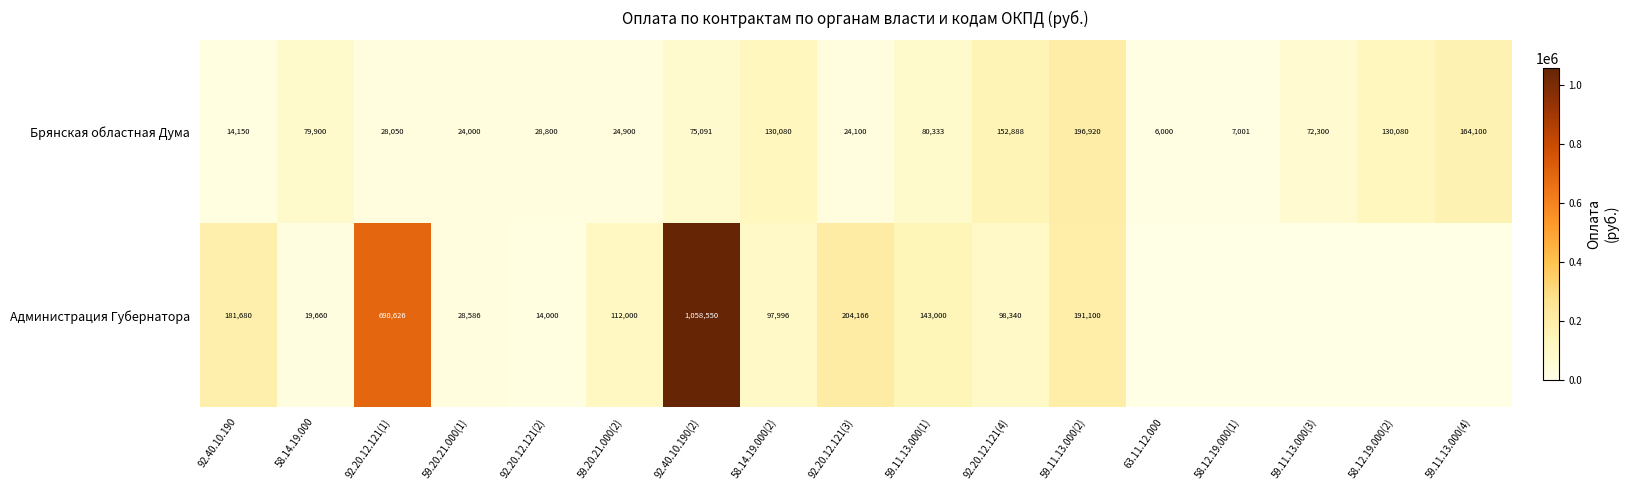

At which label does Брянская областная Дума first exceed 72300?

58.14.19.000